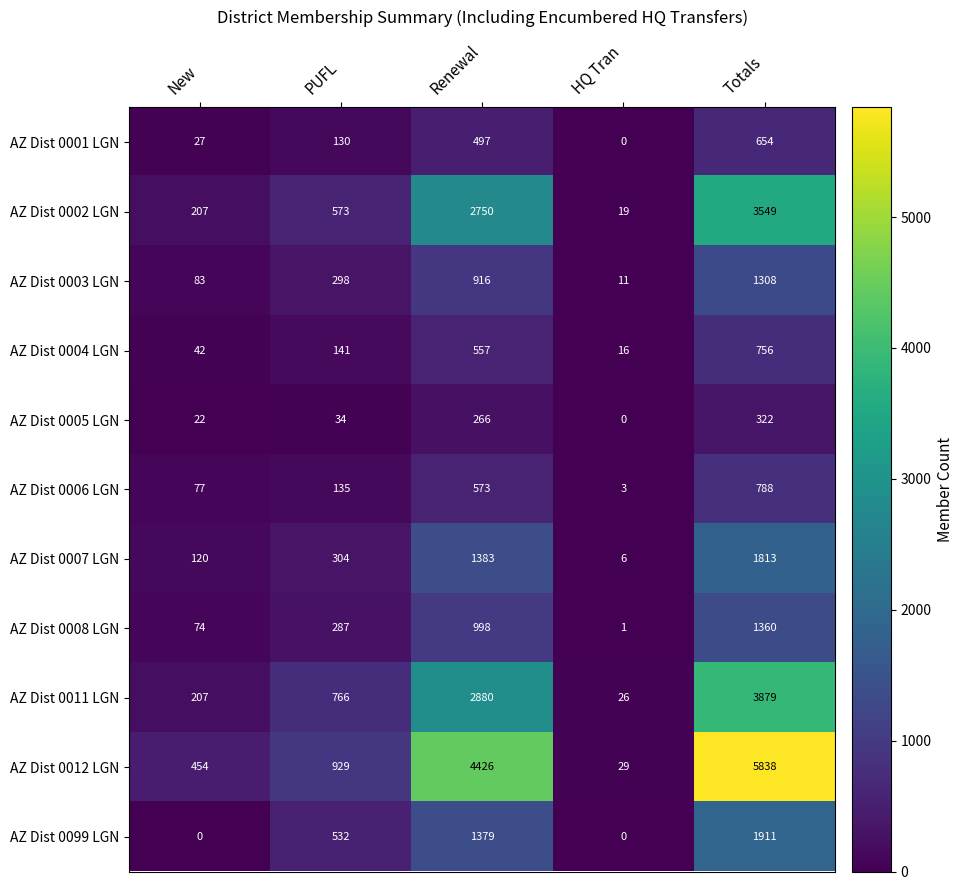

What is the spread (max minus min) of values at PUFL?

895